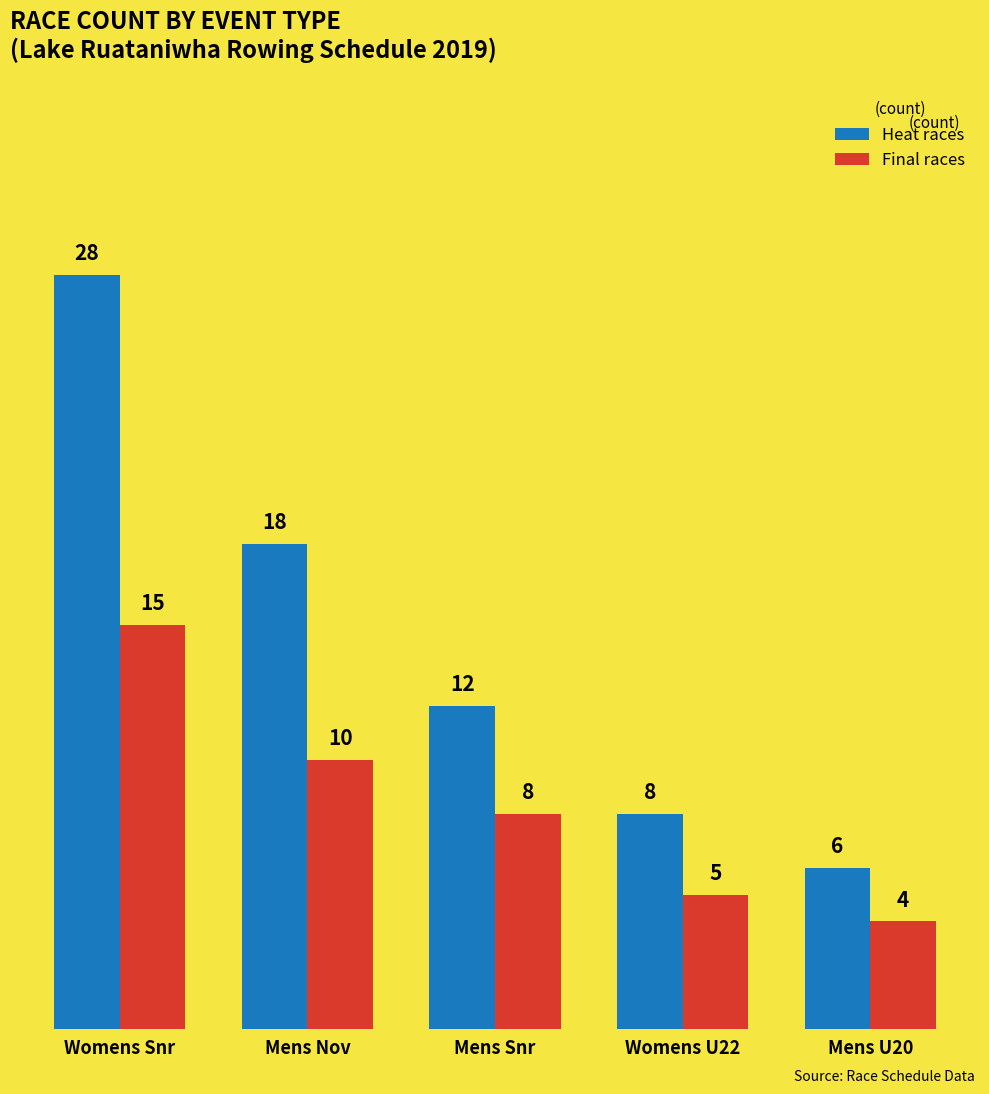

How many data points does each series have?

5